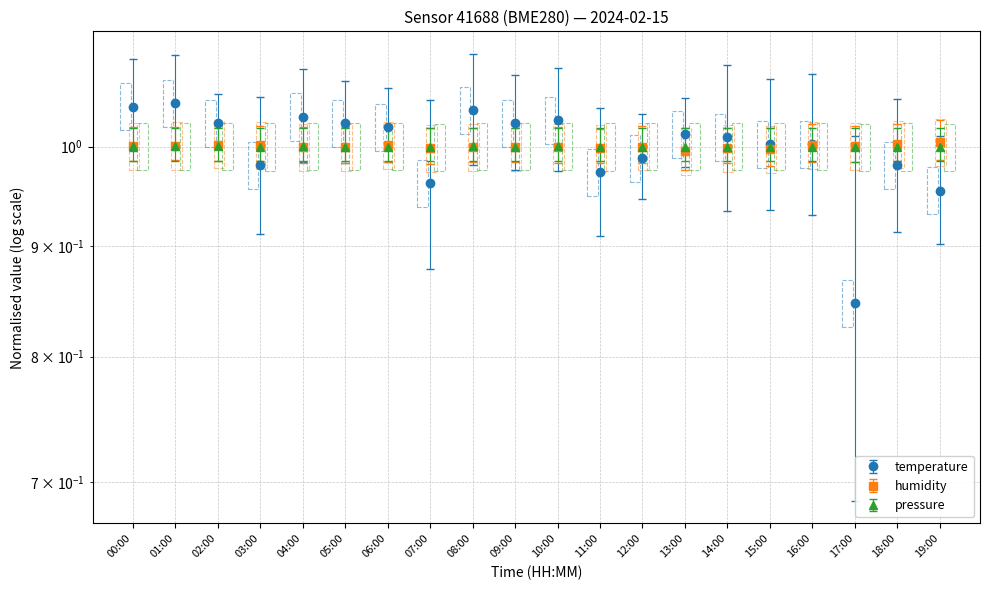

How many values in the humidity series exceed 1?

9